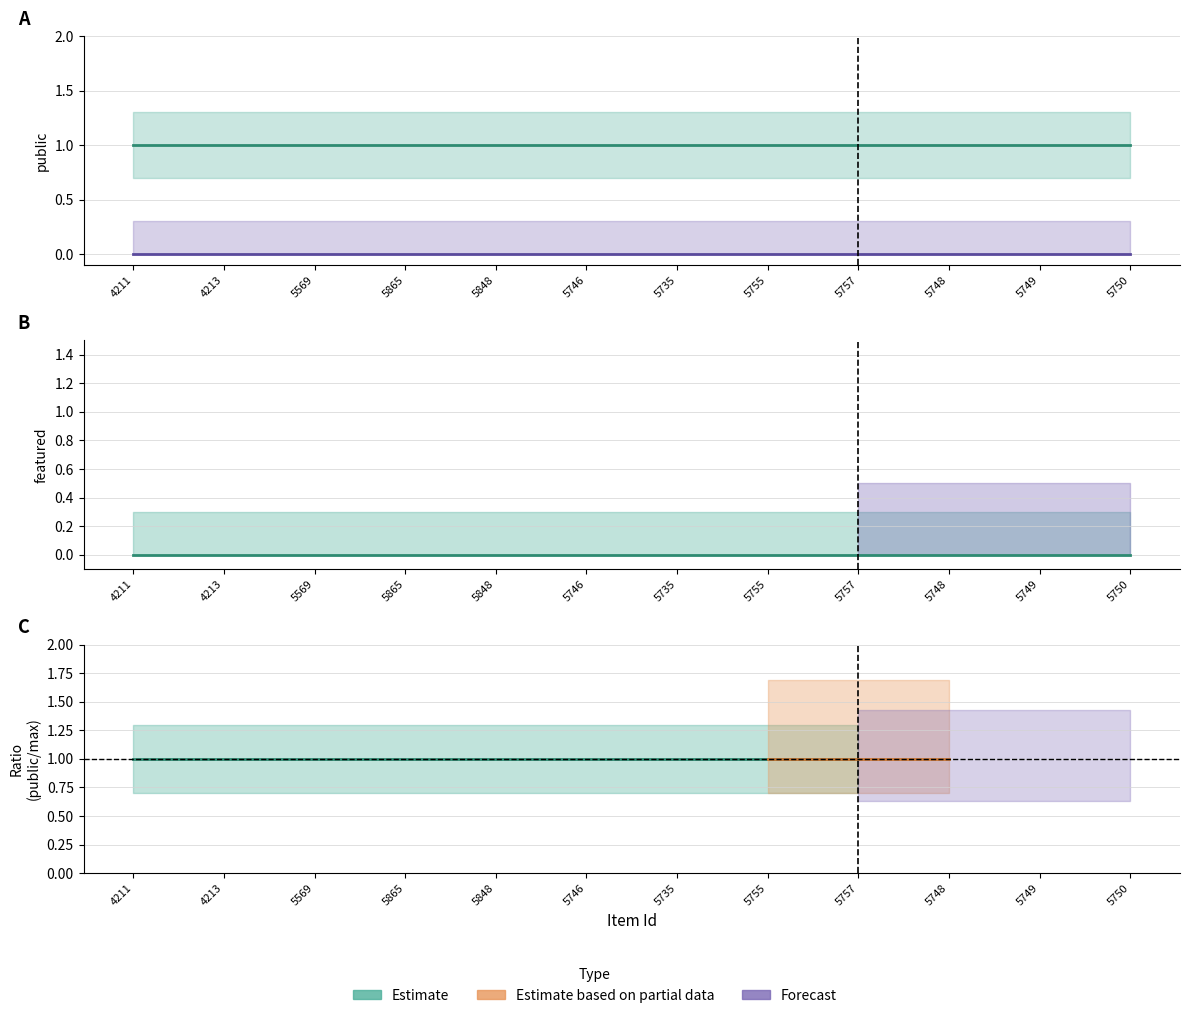

The value of featured_upper at 5755 is 0.5. True or false?

False